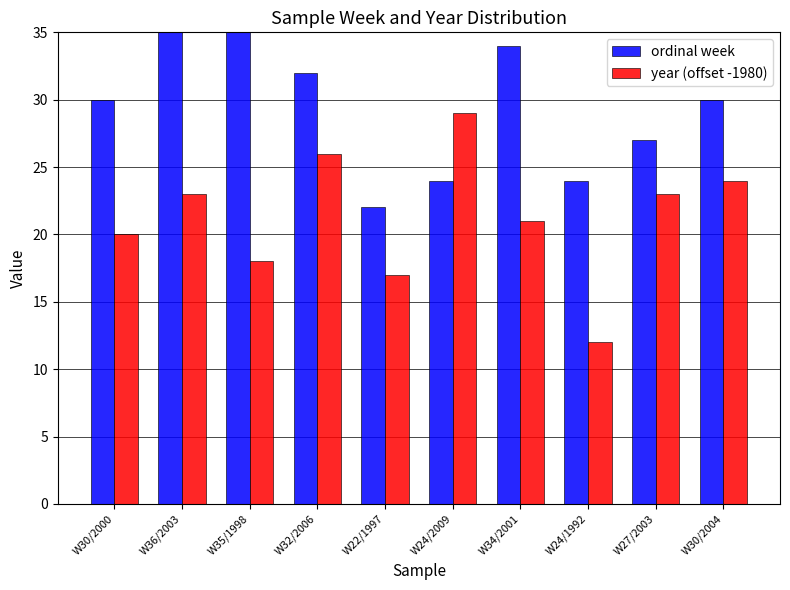

Reading left to right, list all the values displayed in this chart.

ordinal week: 30	36	35	32	22	24	34	24	27	30
year (offset -1980): 20	23	18	26	17	29	21	12	23	24